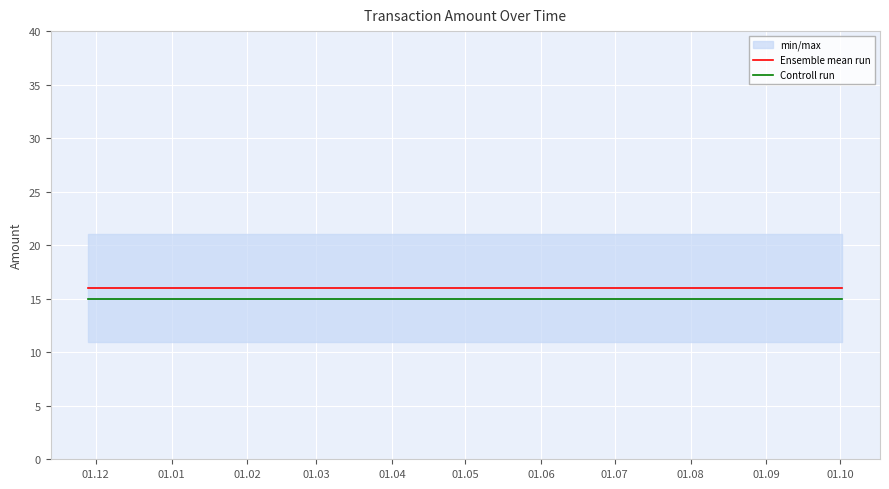

At 01.12, list the series in order from largest to smallest.

Ensemble mean run, Controll run